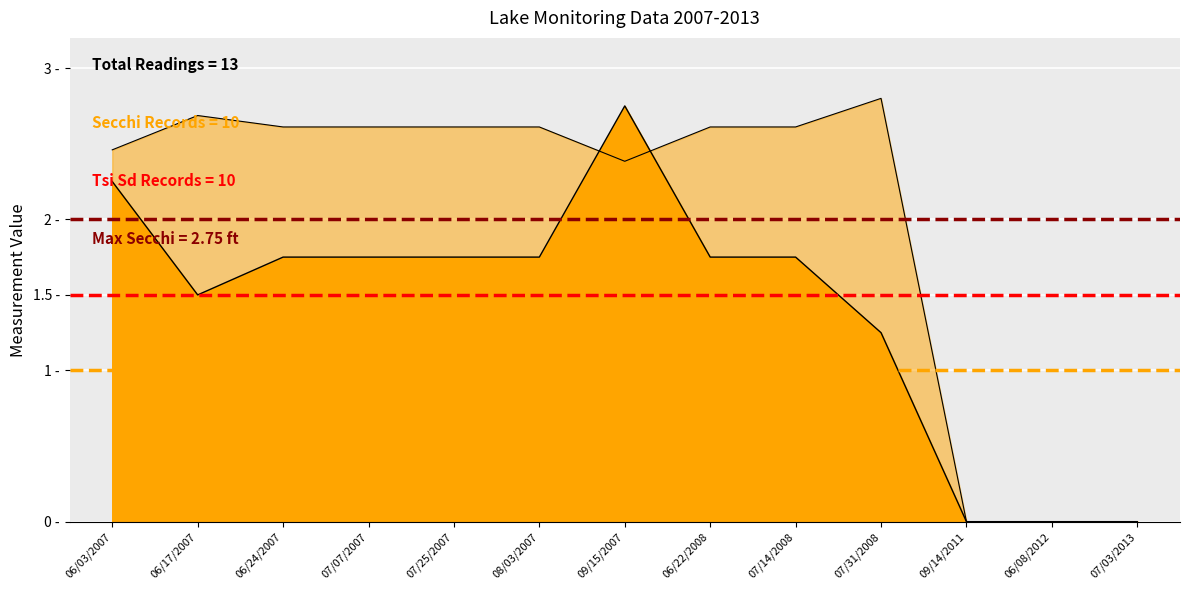

At which label is Threshold 2 (1.5) closest to 1?

06/03/2007